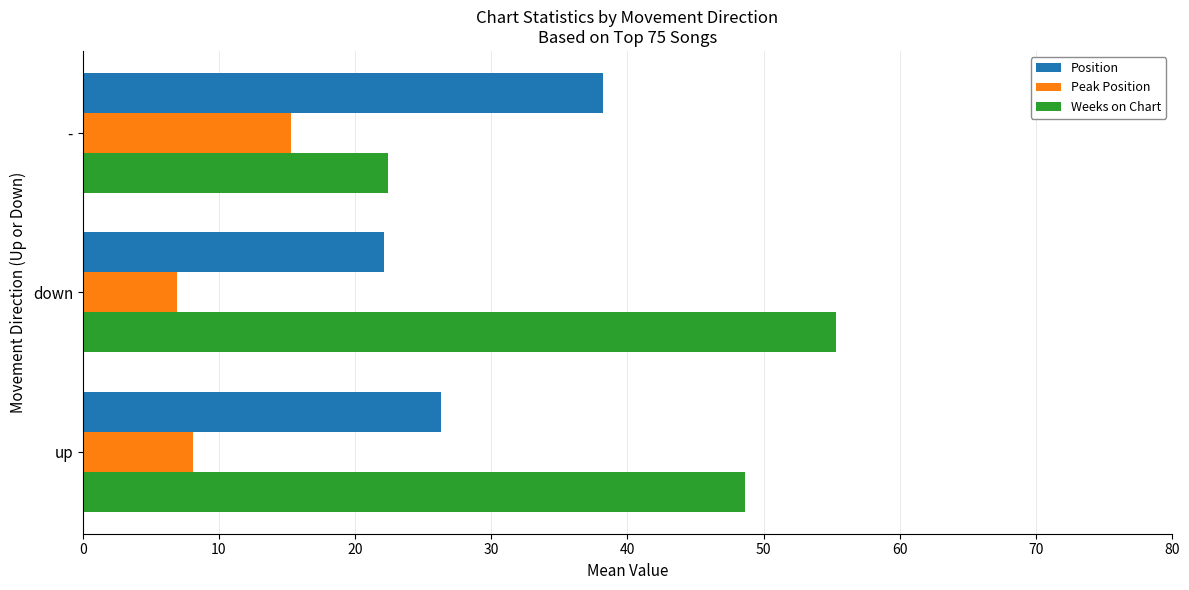

List the labels in order of Position value, smallest first.

down, up, -